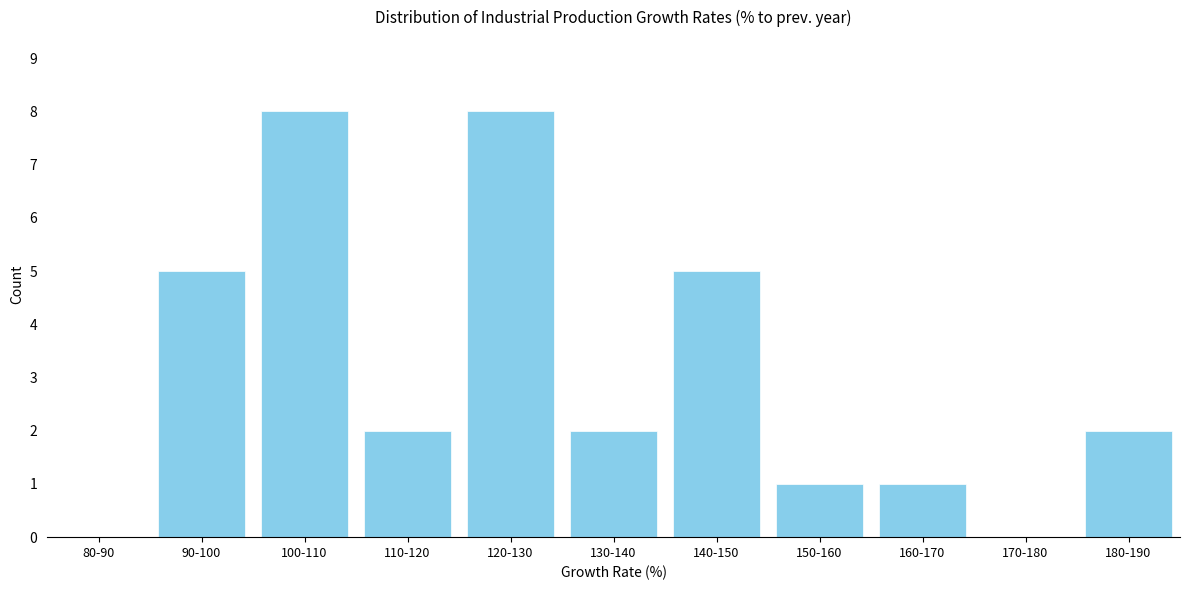

Reading left to right, transcribe all the data shown in this chart.

80-90=0	90-100=5	100-110=8	110-120=2	120-130=8	130-140=2	140-150=5	150-160=1	160-170=1	170-180=0	180-190=2